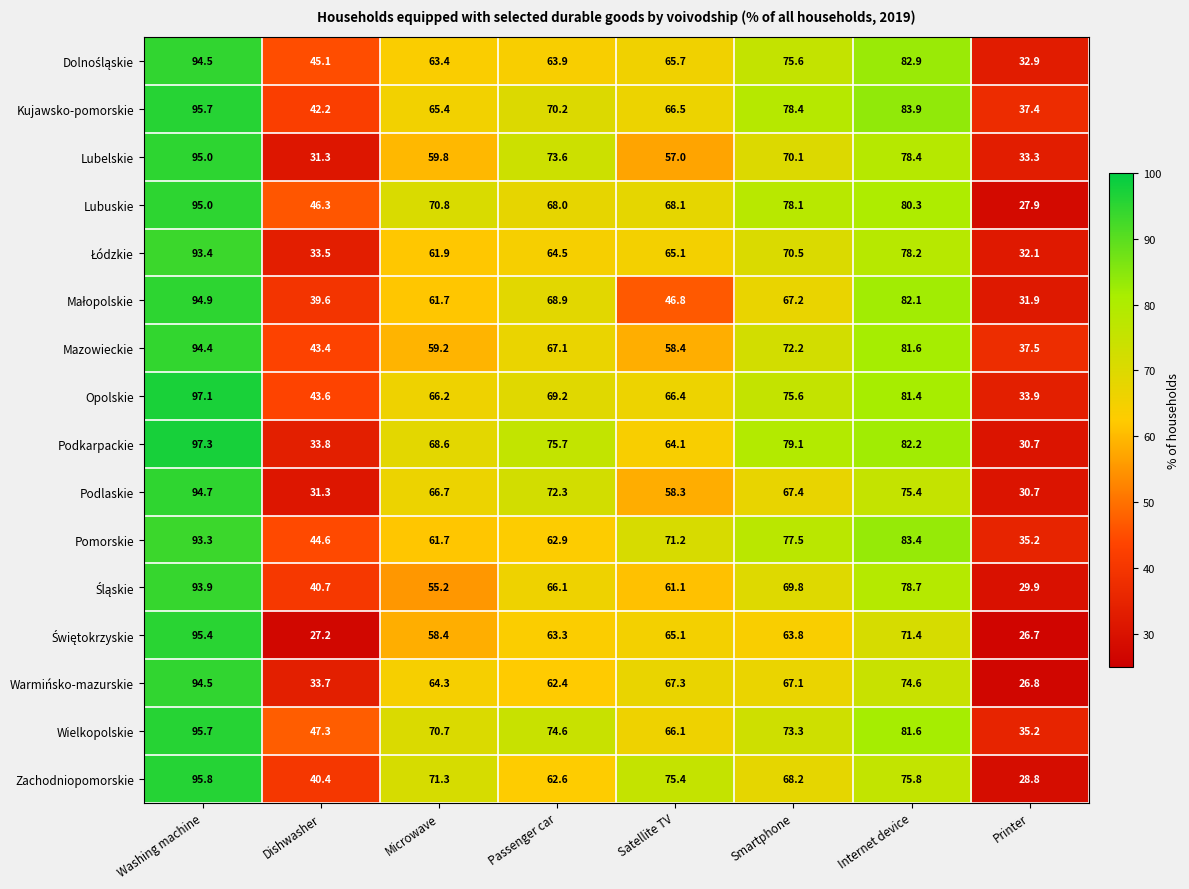

What is the difference between the highest and lowest values at Printer?

10.8